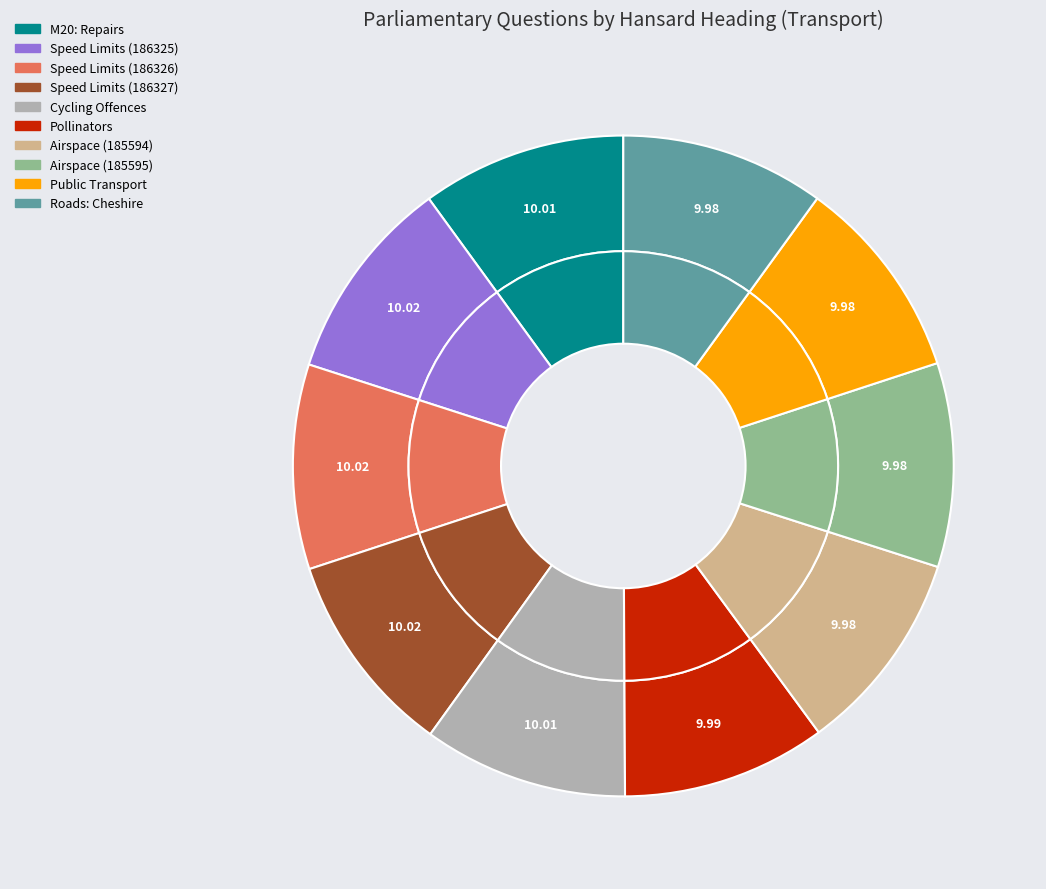

Combined, what portion of the pie is Airspace (185595) and Roads: Cheshire?

20.0%